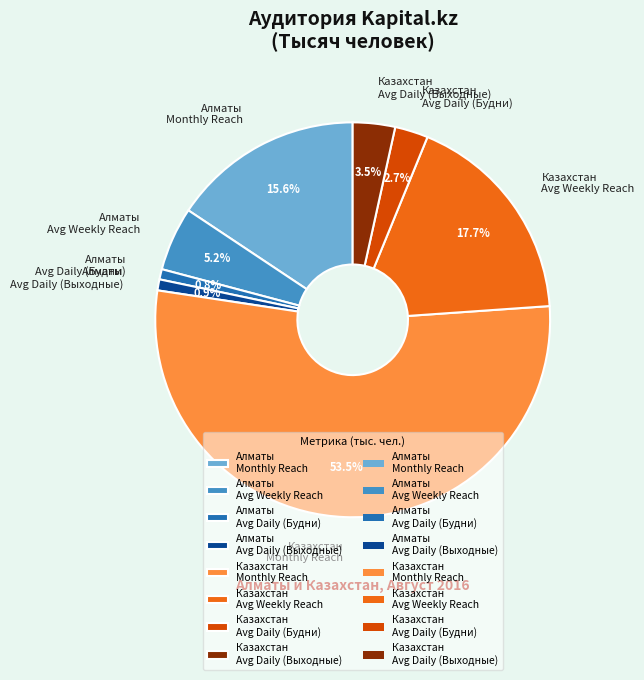

Which category accounts for the majority?

Казахстан Monthly Reach